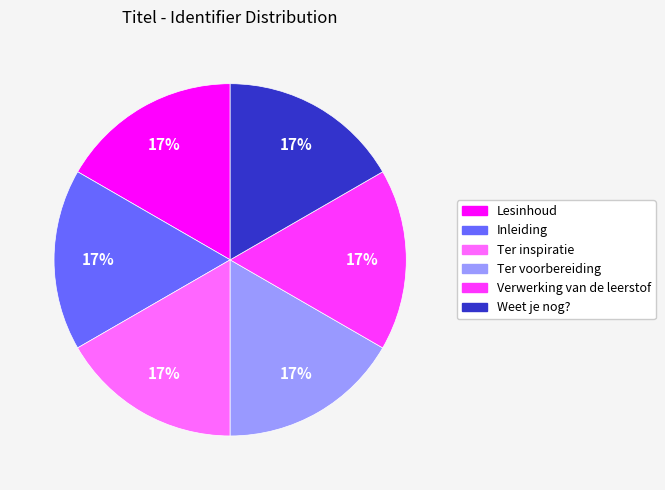

To the nearest percent, what portion does Lesinhoud represent?

17%